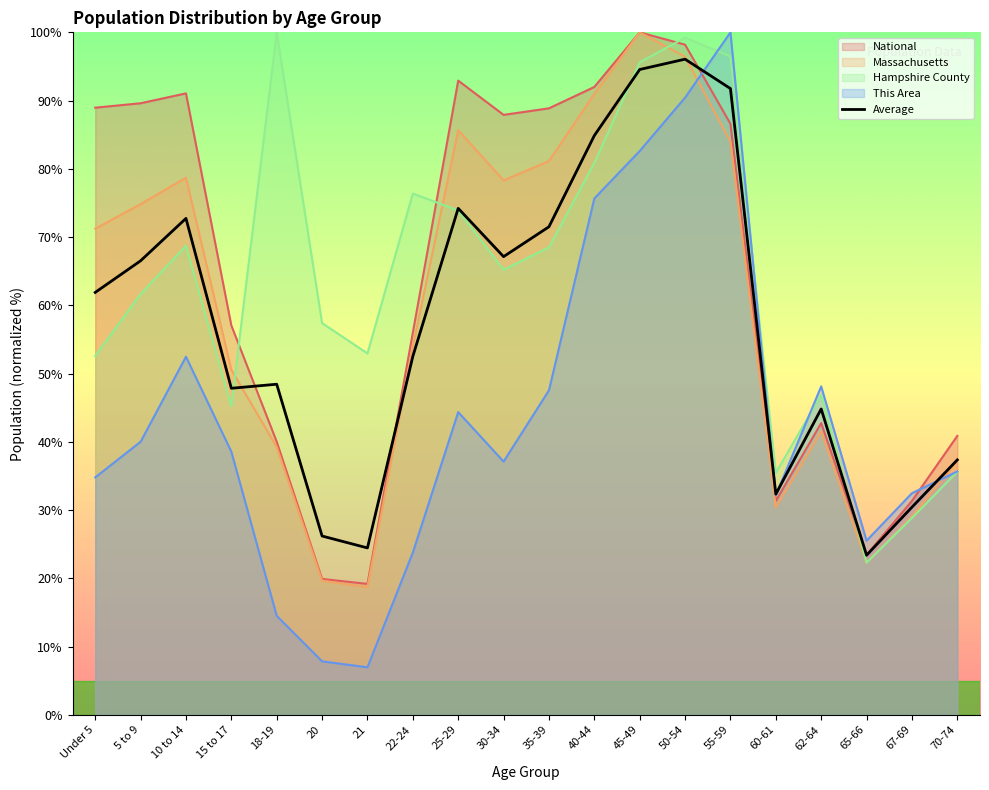

Rank the categories by value from lowest to highest.

65-66, 21, 20, 67-69, 60-61, 70-74, 62-64, 15 to 17, 18-19, 22-24, Under 5, 5 to 9, 30-34, 35-39, 10 to 14, 25-29, 40-44, 55-59, 45-49, 50-54